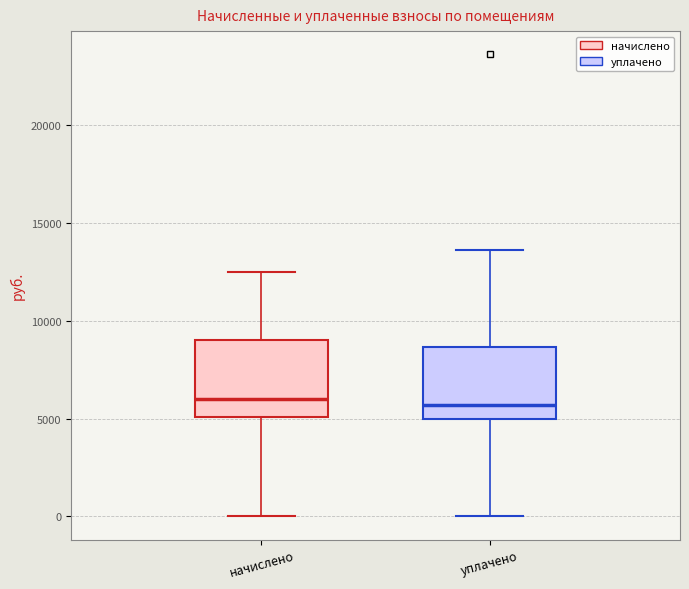

Reading left to right, transcribe this box plot: for each box, give where its median line is, the range the box spans, and where its two whiskers end, as read against the y-axis. The values are not printed on the chart, so give them approximately, as read against the axis.

начислено: median 6000, box 5000 to 9000, whiskers 0 to 12500
уплачено: median 5500, box 5000 to 8500, whiskers 0 to 13500